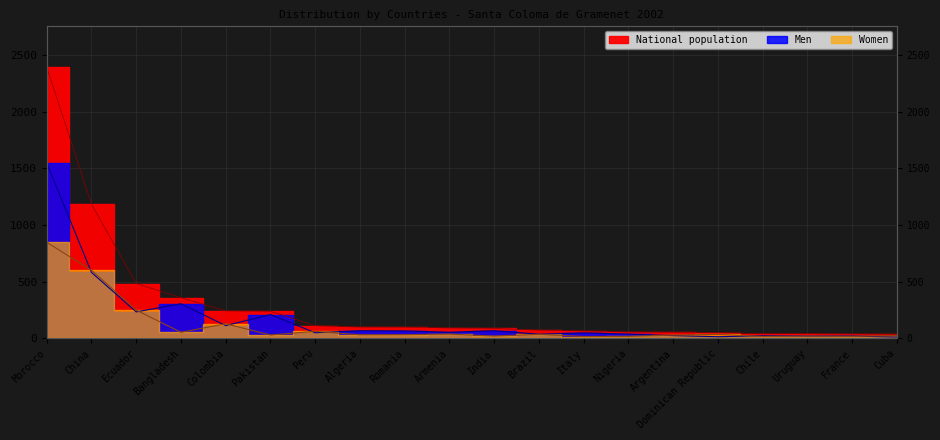

What is the value of the National population point at the 14th from the left?

56